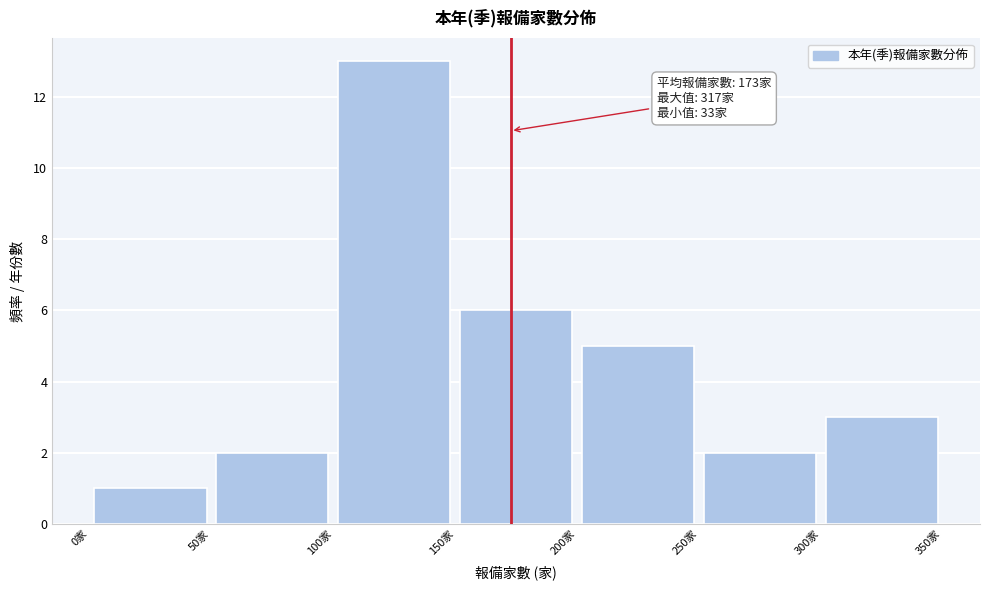

Over which range of the x-axis is the bar tallest?

100 to 150